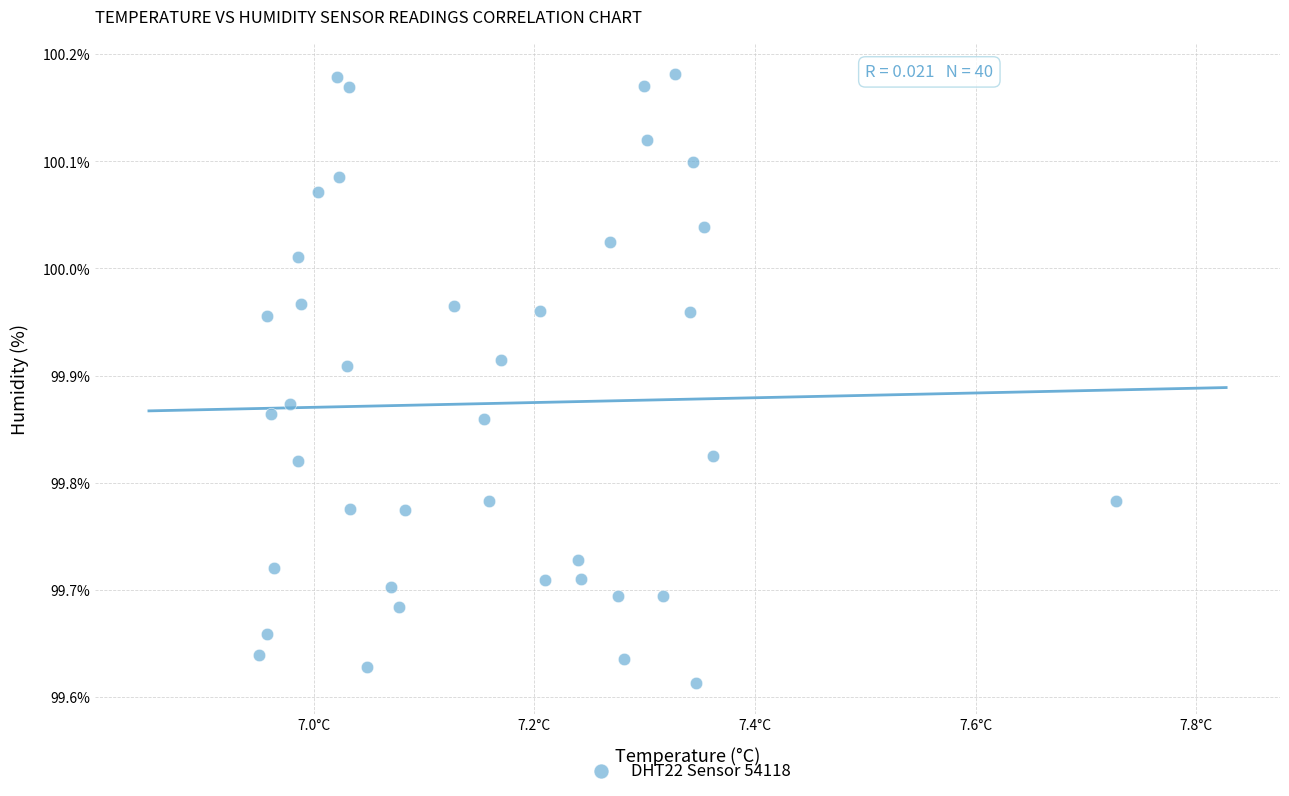

What is the range of Y values (max minus min)?

0.6